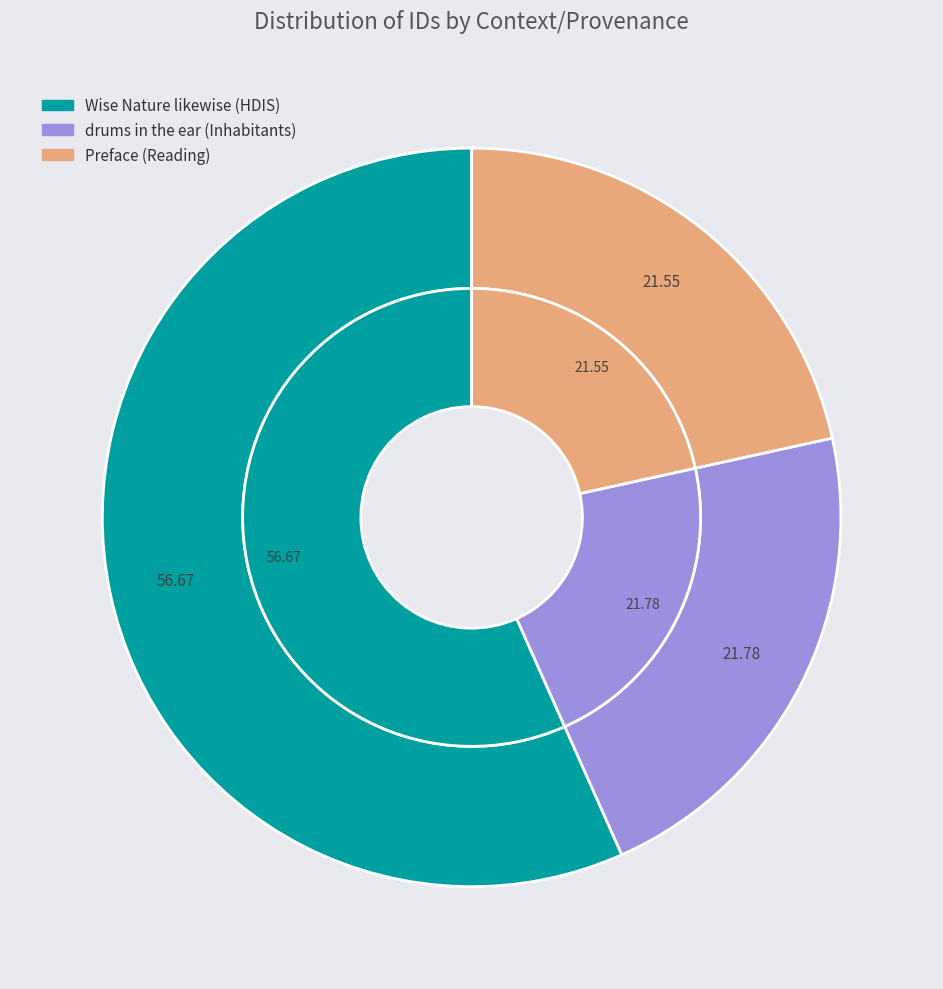

Which slice is the smallest?

Preface (Reading)